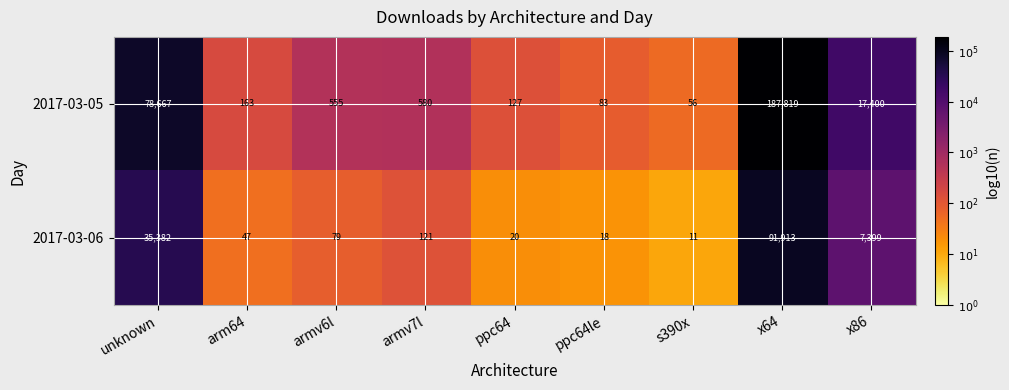

Which series has the largest total across all categories?

2017-03-05